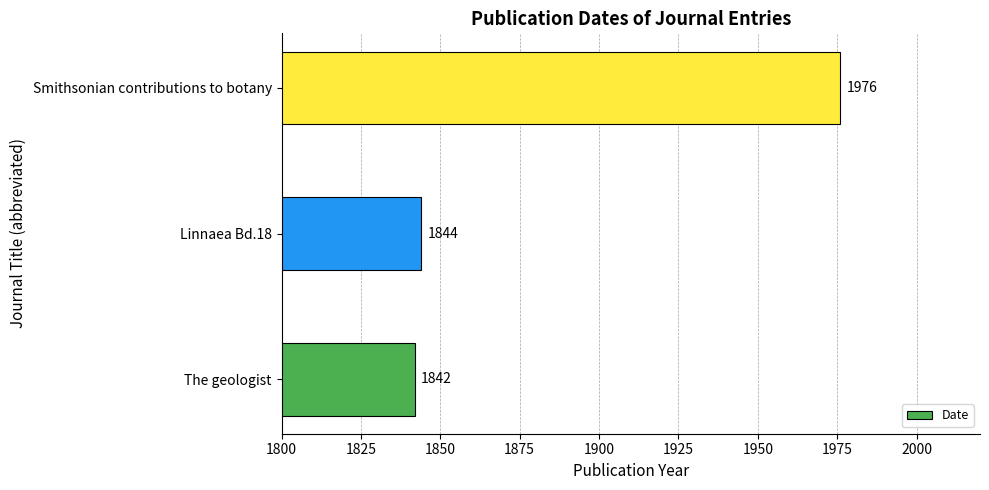

Is it true that the value at Smithsonian contributions to botany is 782?

False